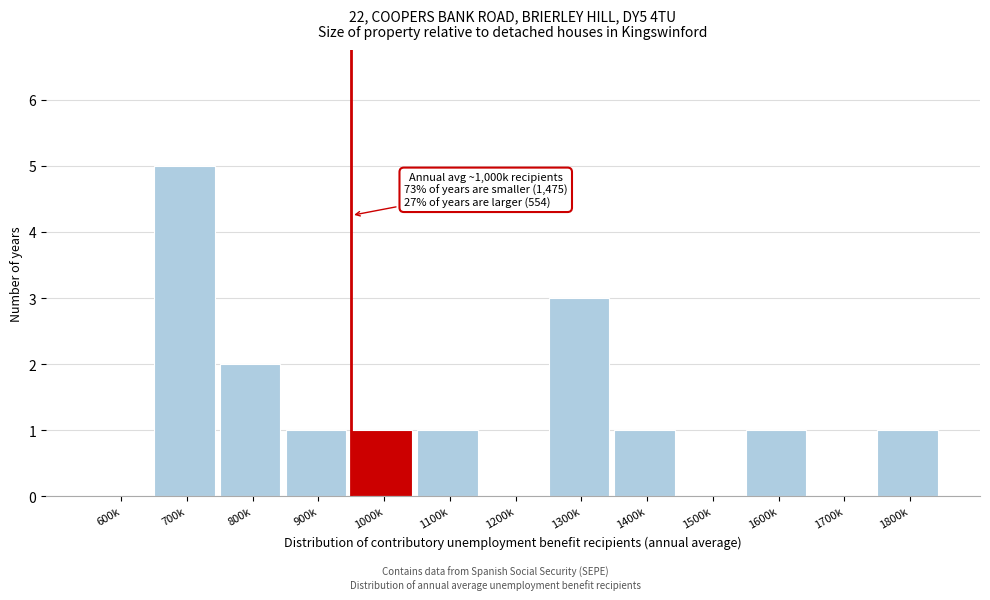

Reading right to left, what are all the values shown in this chart?

1800k=1	1700k=0	1600k=1	1500k=0	1400k=1	1300k=3	1200k=0	1100k=1	1000k=1	900k=1	800k=2	700k=5	600k=0